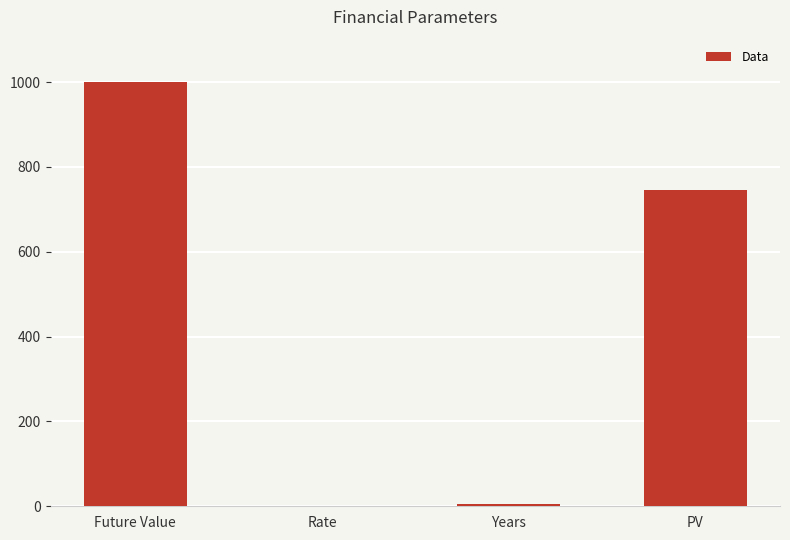

What is the greatest value displayed?

1000.0